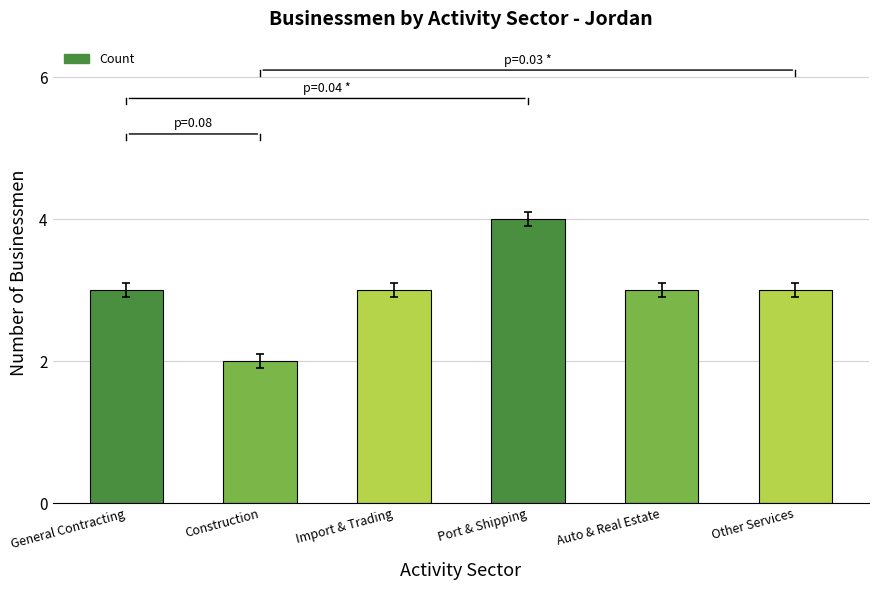

At which label is the value closest to 2?

Construction